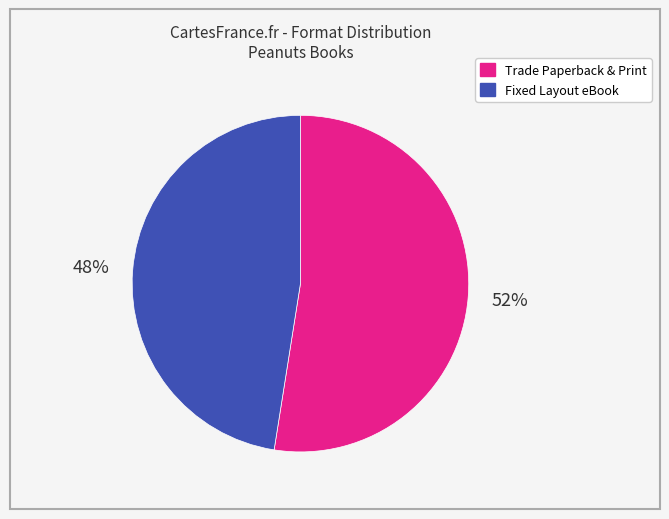

Is there a majority slice in this chart?

Yes